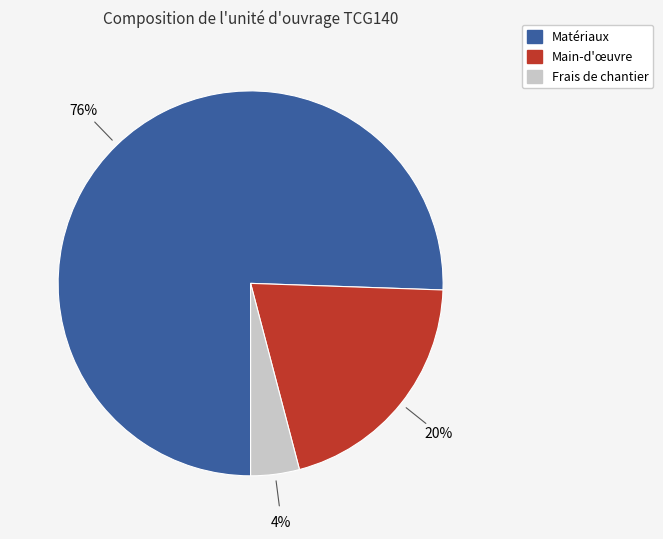

Is there any slice that represents more than half of the pie?

Yes